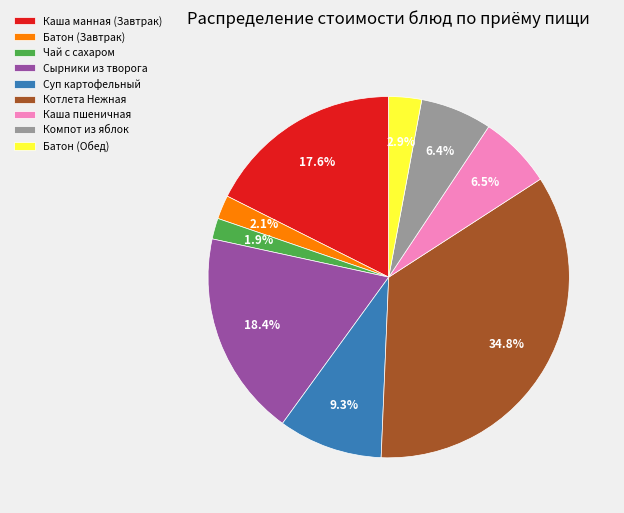

How much of the chart is everything except Сырники из творога?

81.6%